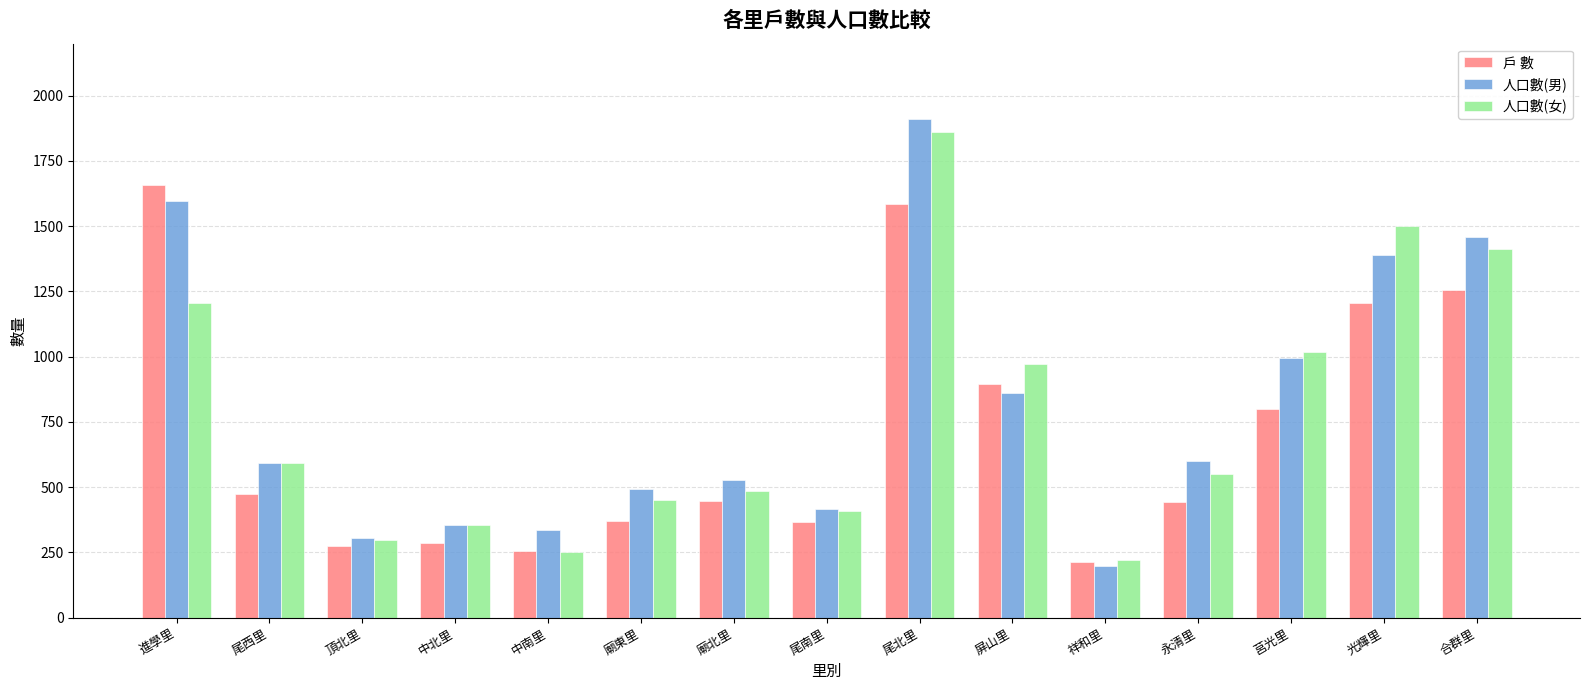

What is the average value of the 人口數(男) series?

803